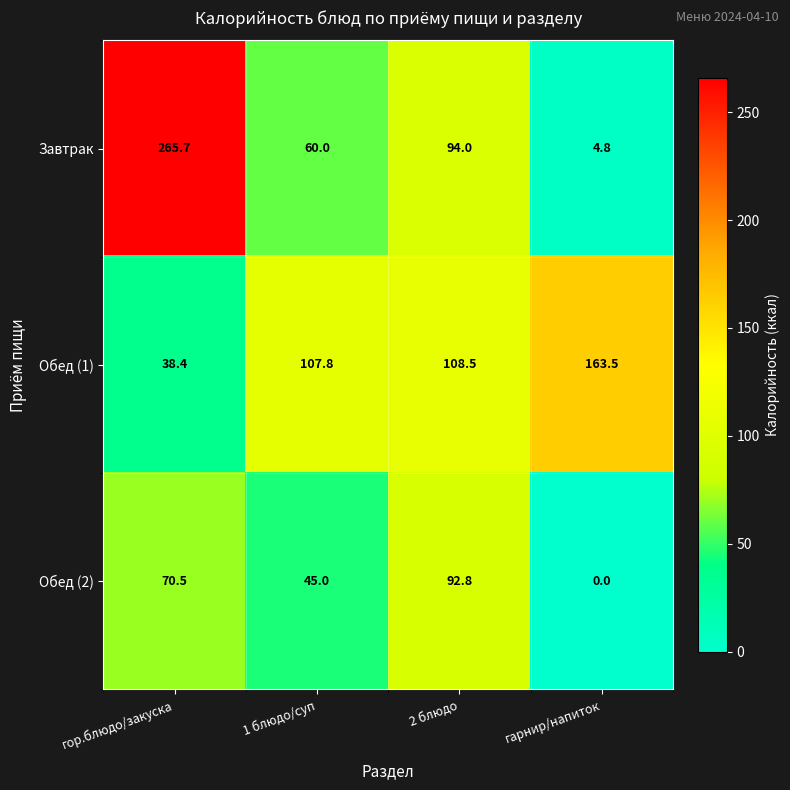

What is the difference between the Обед (1) values at 2 блюдо and гарнир/напиток?

55.0